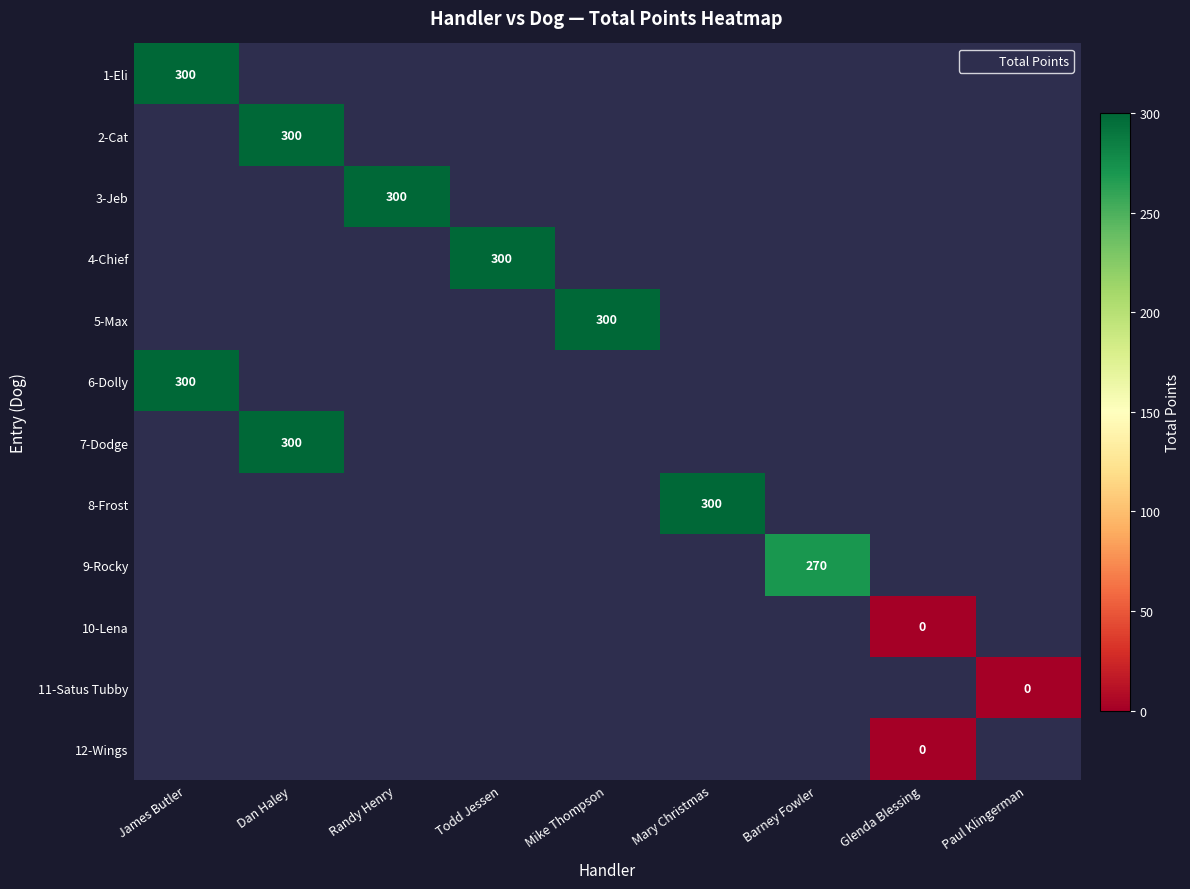

At James Butler, list the series in order from smallest to largest.

1-Eli, 2-Cat, 3-Jeb, 4-Chief, 5-Max, 6-Dolly, 7-Dodge, 8-Frost, 9-Rocky, 10-Lena, 11-Satus Tubby, 12-Wings